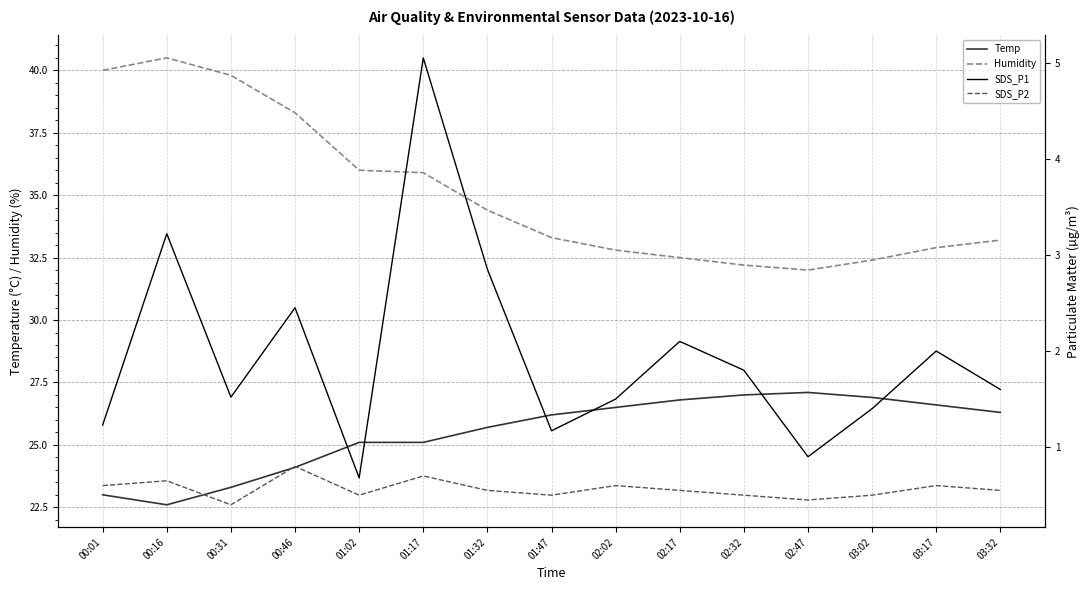

What position from the right is 01:17?

10